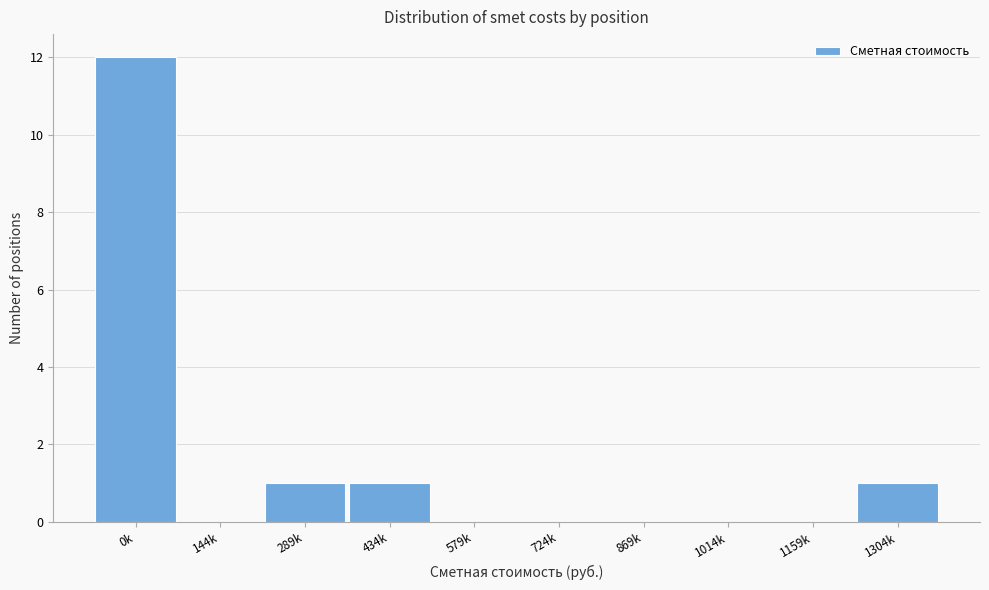

Reading right to left, list all the values displayed in this chart.

1304k=1	1159k=0	1014k=0	869k=0	724k=0	579k=0	434k=1	289k=1	144k=0	0k=12